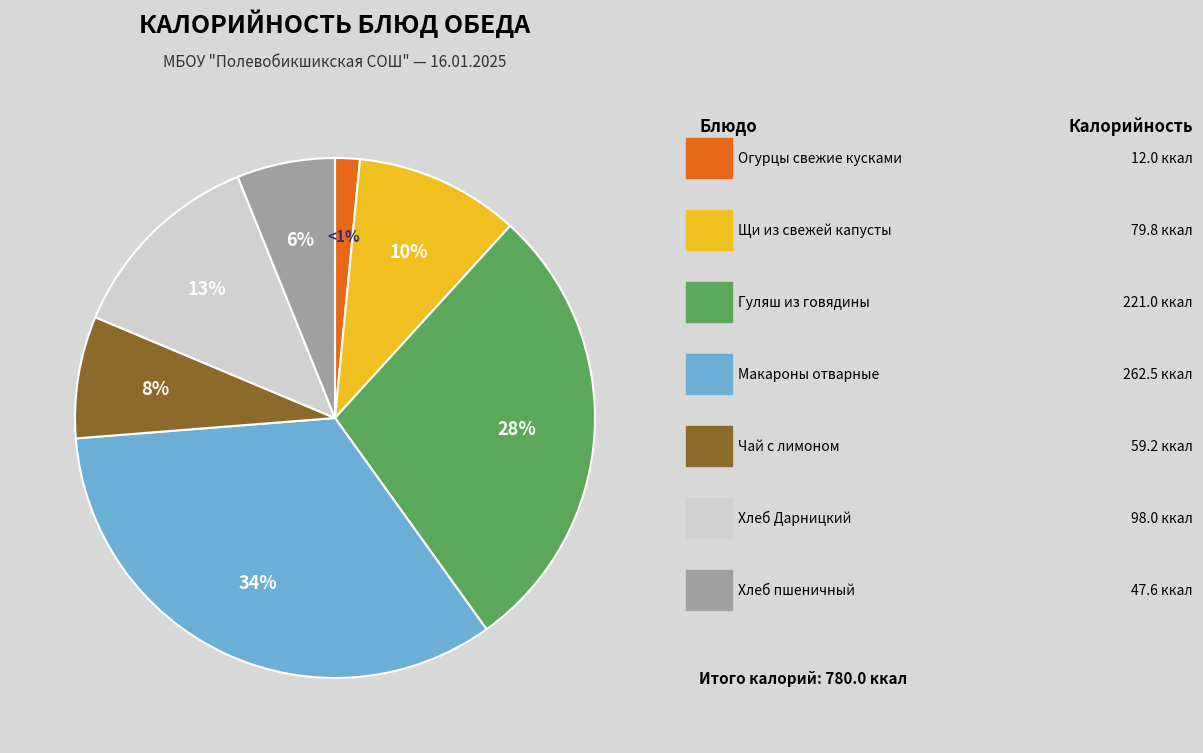

What is the largest slice in the pie chart?

Макароны отварные